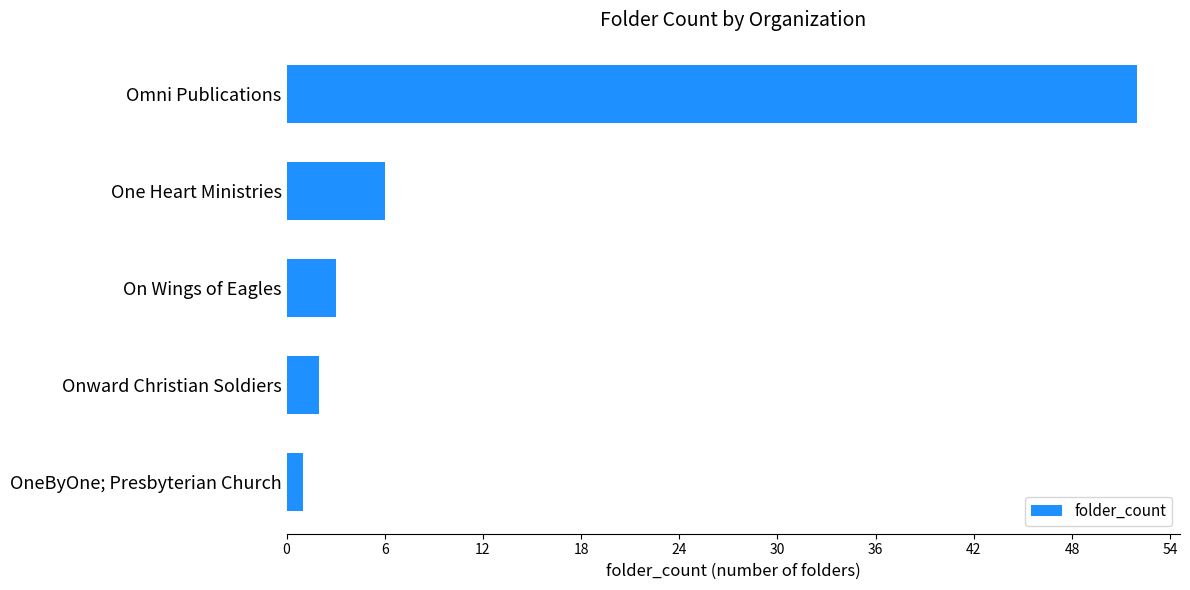

How many values are below 3?

2